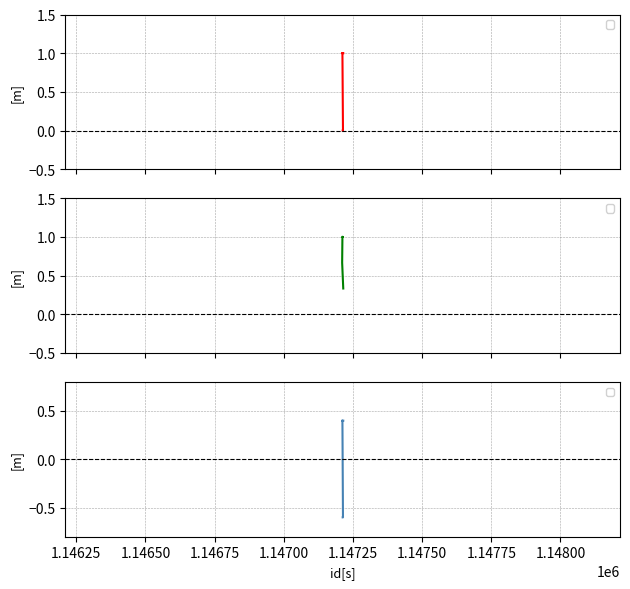

Does the chart have visible grid lines?

Yes